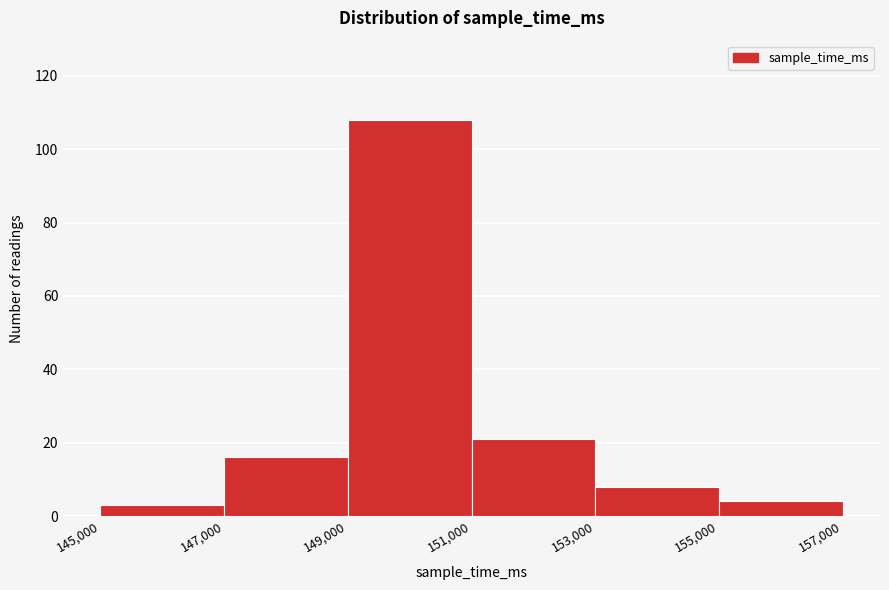

How tall is the bar that spans 147,000 to 149,000 on the x-axis? The values are not printed on the chart, so give them approximately, as read against the axis.

16